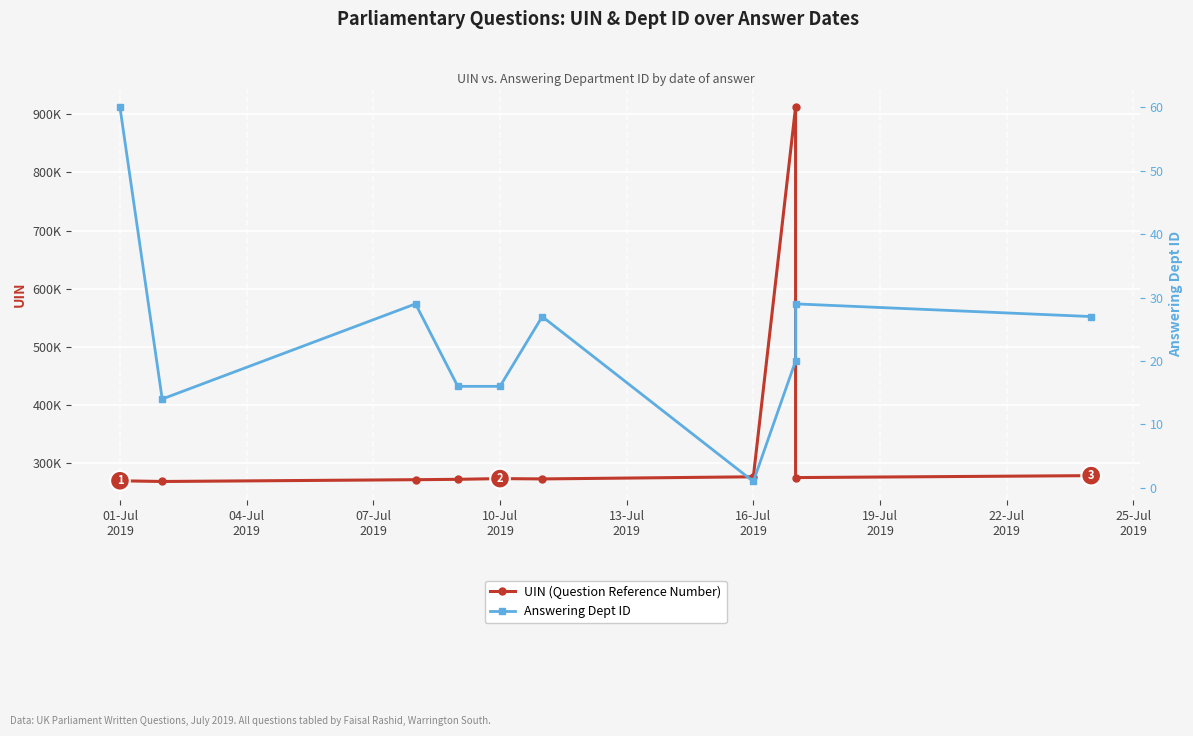

In UIN (Question Reference Number), how many points are lower than both neighbors (excluding endpoints)?

3